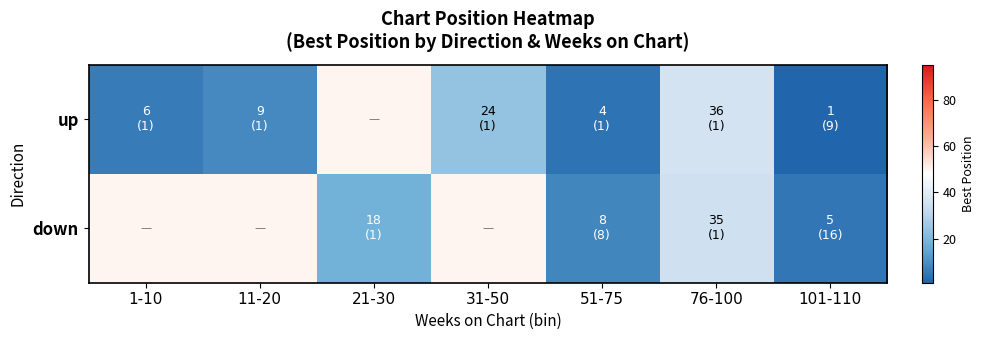

How many data points does each series have?

7